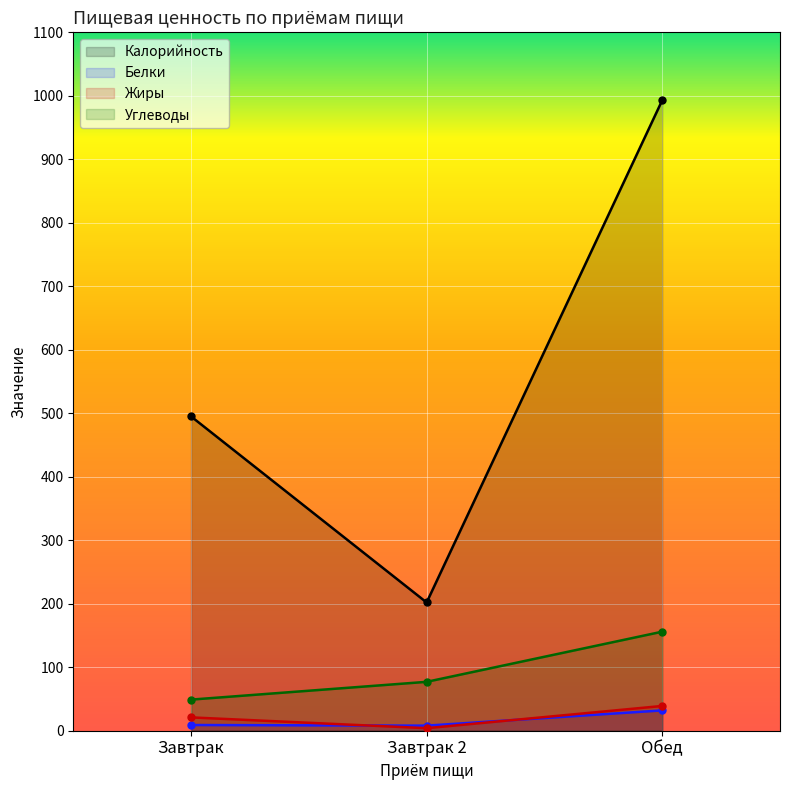

What is the total value across all series at Обед?

1220